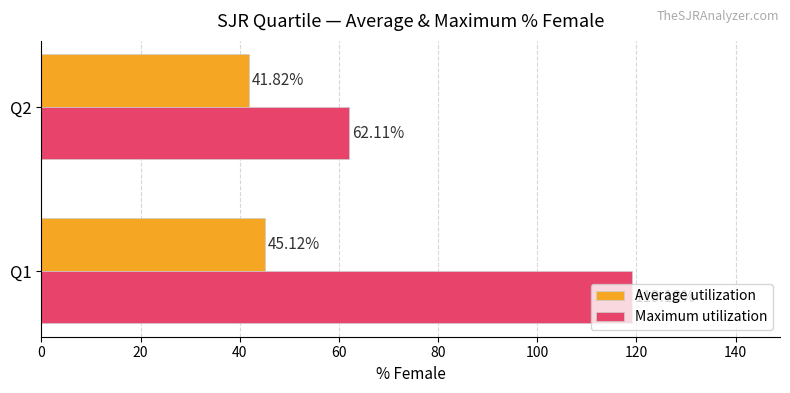

How many values in the Average utilization series exceed 45?

1